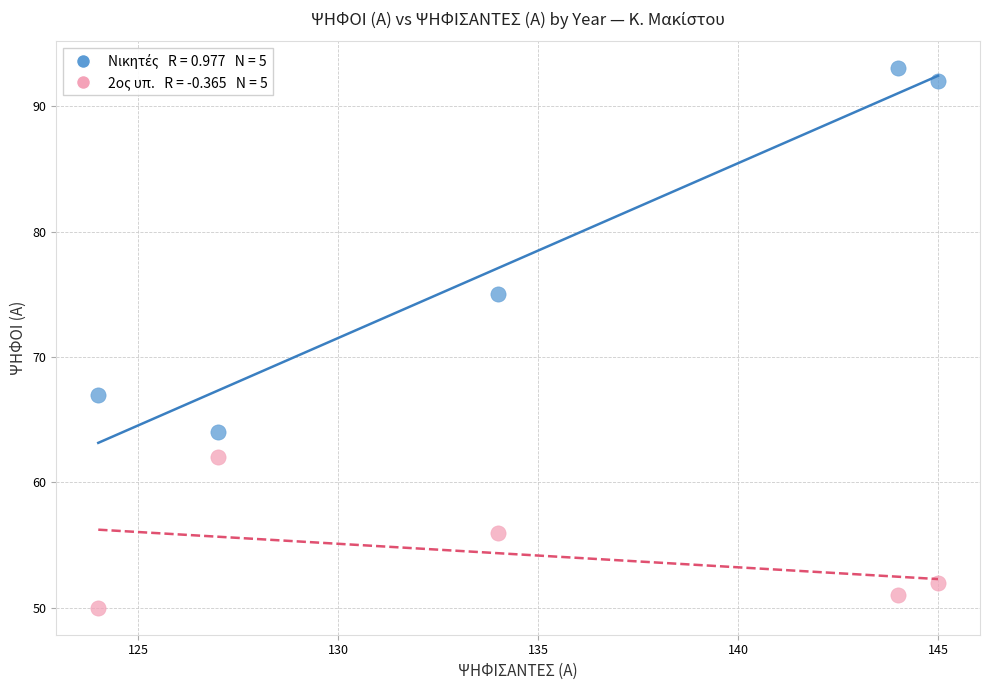

Across all data points, what is the average Y value?

66